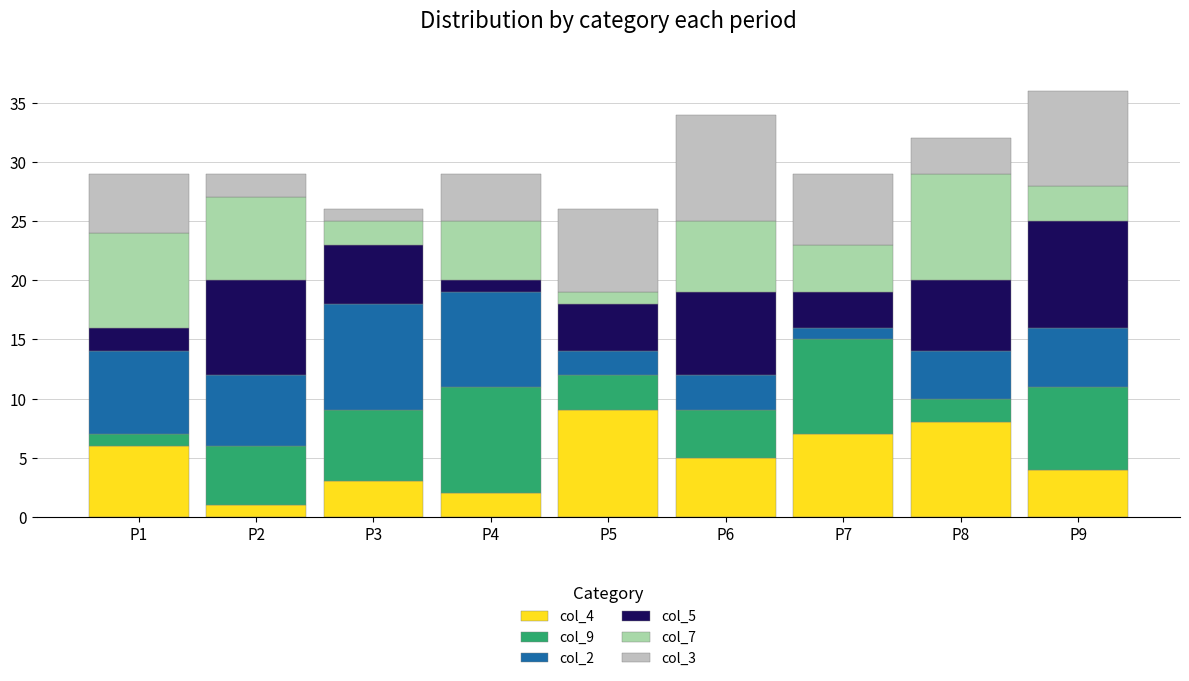

At which category is the sum across all series the highest?

P9